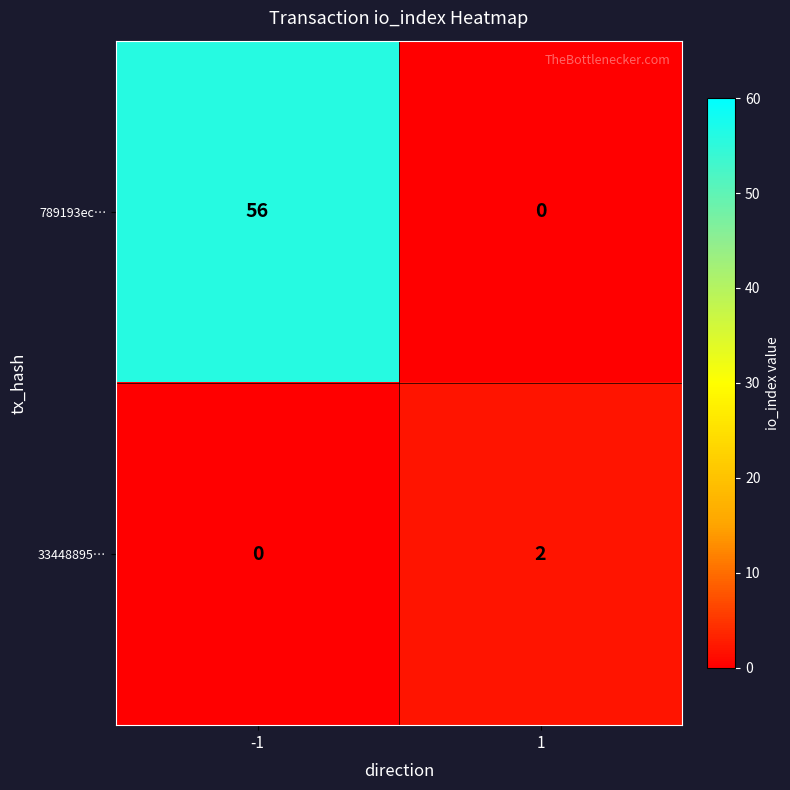

Which series has the largest total across all categories?

789193ec…